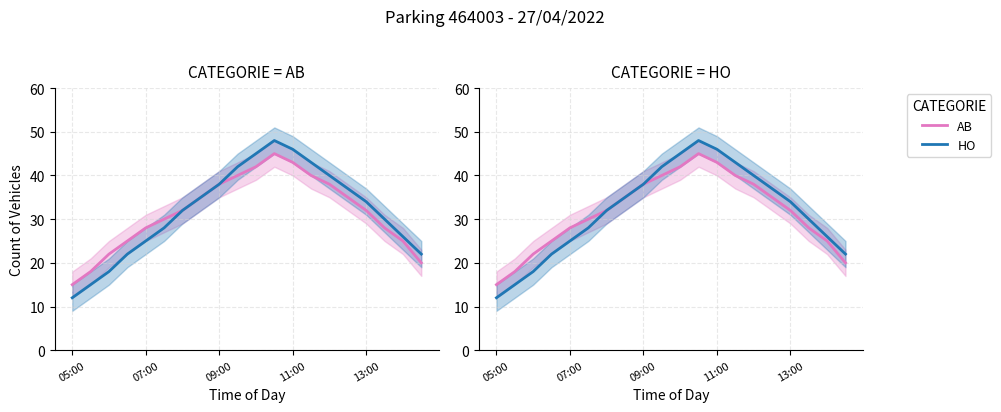

Reading right to left, transcribe all the data shown in this chart.

AB: 20	25	28	32	35	38	40	43	45	42	40	38	35	32	30	28	25	22	18	15
HO: 22	26	30	34	37	40	43	46	48	45	42	38	35	32	28	25	22	18	15	12